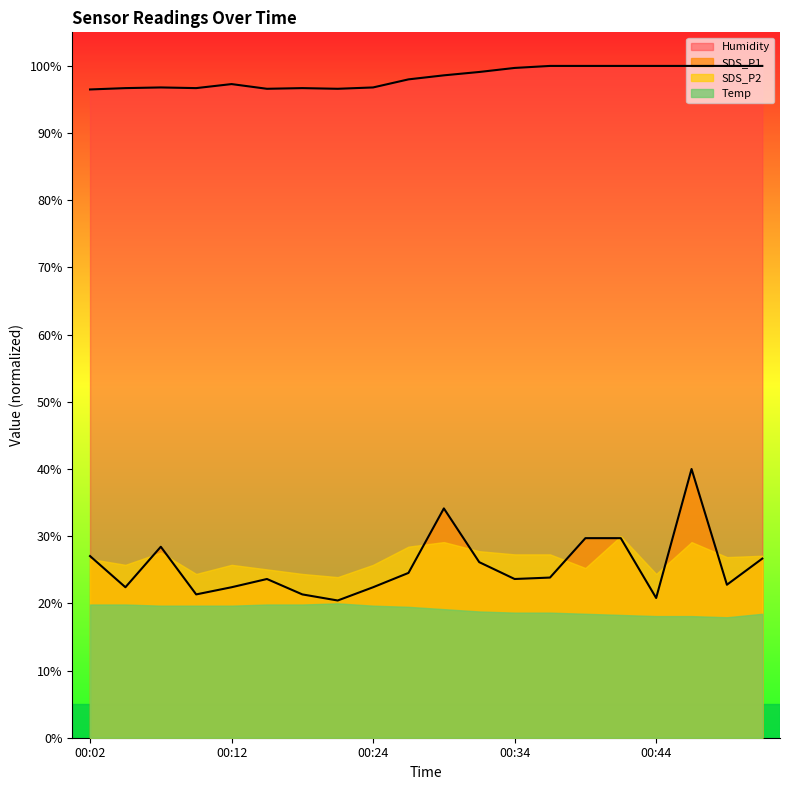

What is the sum of all SDS_P1 values?

511.3